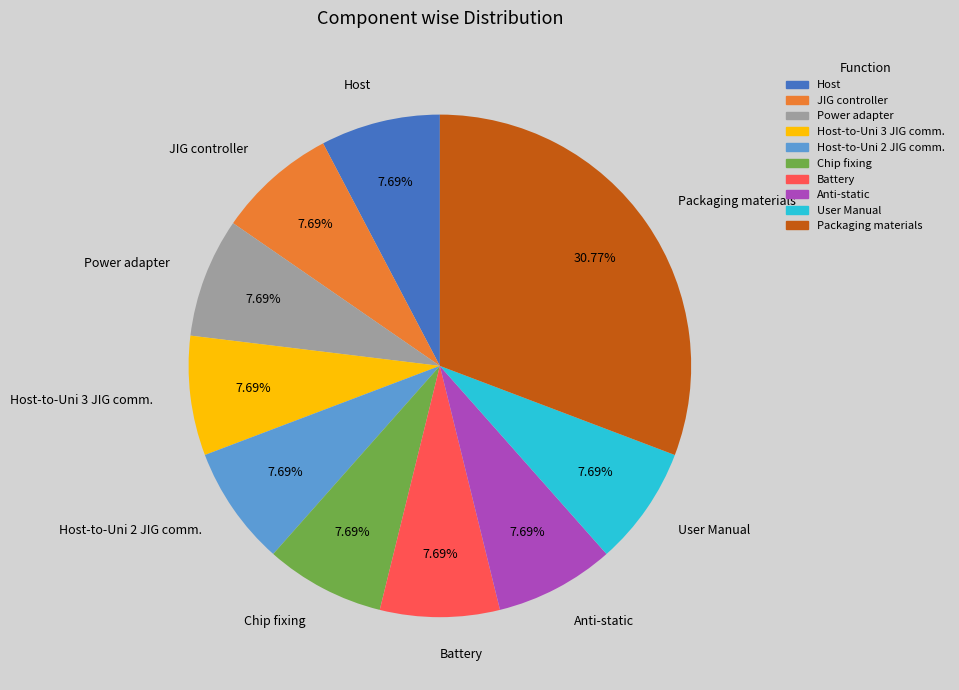

How many segments does this pie chart have?

10